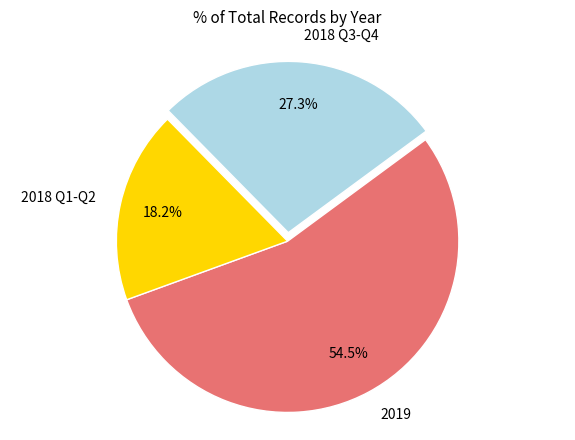

What is the largest slice in the pie chart?

2019